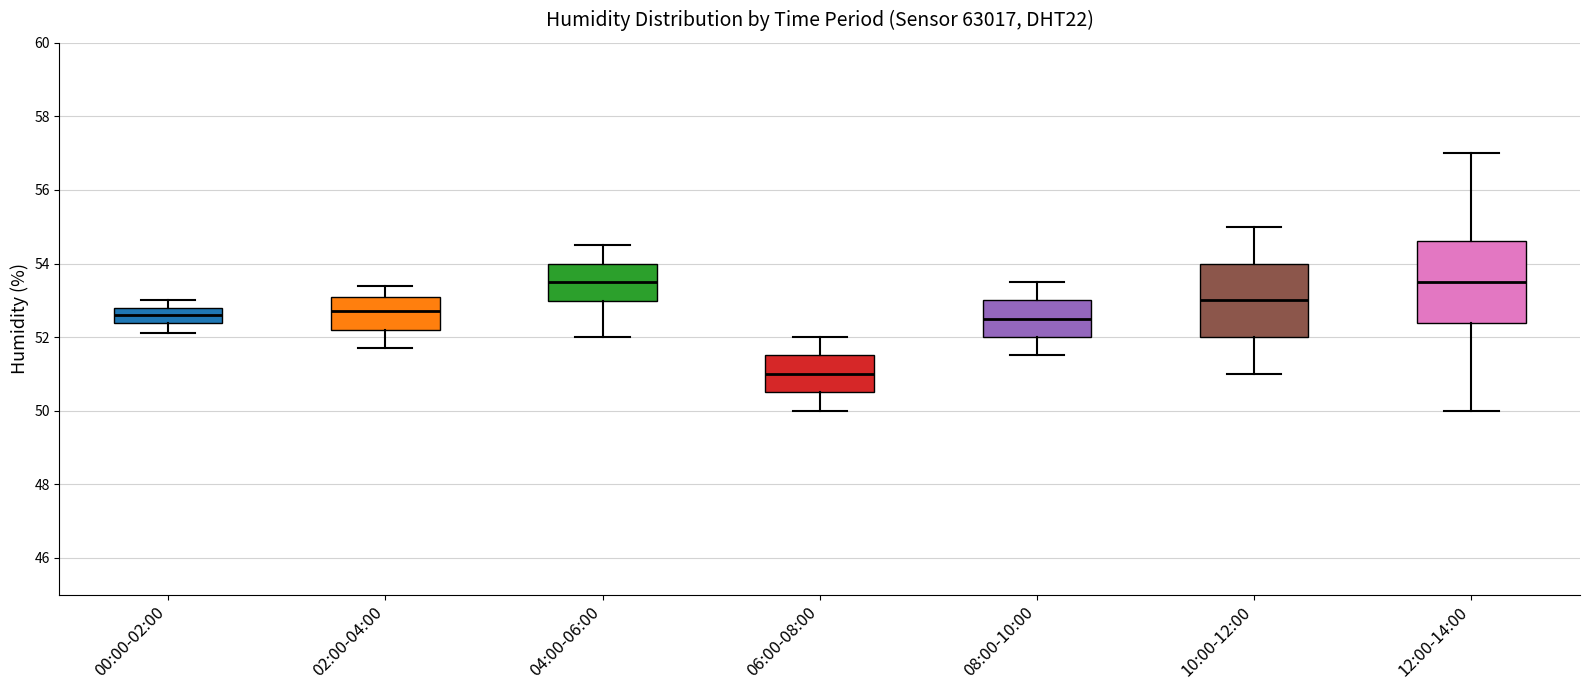

Reading left to right, read every box against the y-axis: the position of its median line, the range the box covers, and the ends of its whiskers. The values are not printed on the chart, so give them approximately, as read against the axis.

00:00-02:00: median 52.6, box 52.4 to 52.8, whiskers 52.2 to 53.0
02:00-04:00: median 52.8, box 52.2 to 53.2, whiskers 51.8 to 53.4
04:00-06:00: median 53.6, box 53.0 to 54.0, whiskers 52.0 to 54.6
06:00-08:00: median 51.0, box 50.6 to 51.6, whiskers 50.0 to 52.0
08:00-10:00: median 52.6, box 52.0 to 53.0, whiskers 51.6 to 53.6
10:00-12:00: median 53.0, box 52.0 to 54.0, whiskers 51.0 to 55.0
12:00-14:00: median 53.6, box 52.4 to 54.6, whiskers 50.0 to 57.0